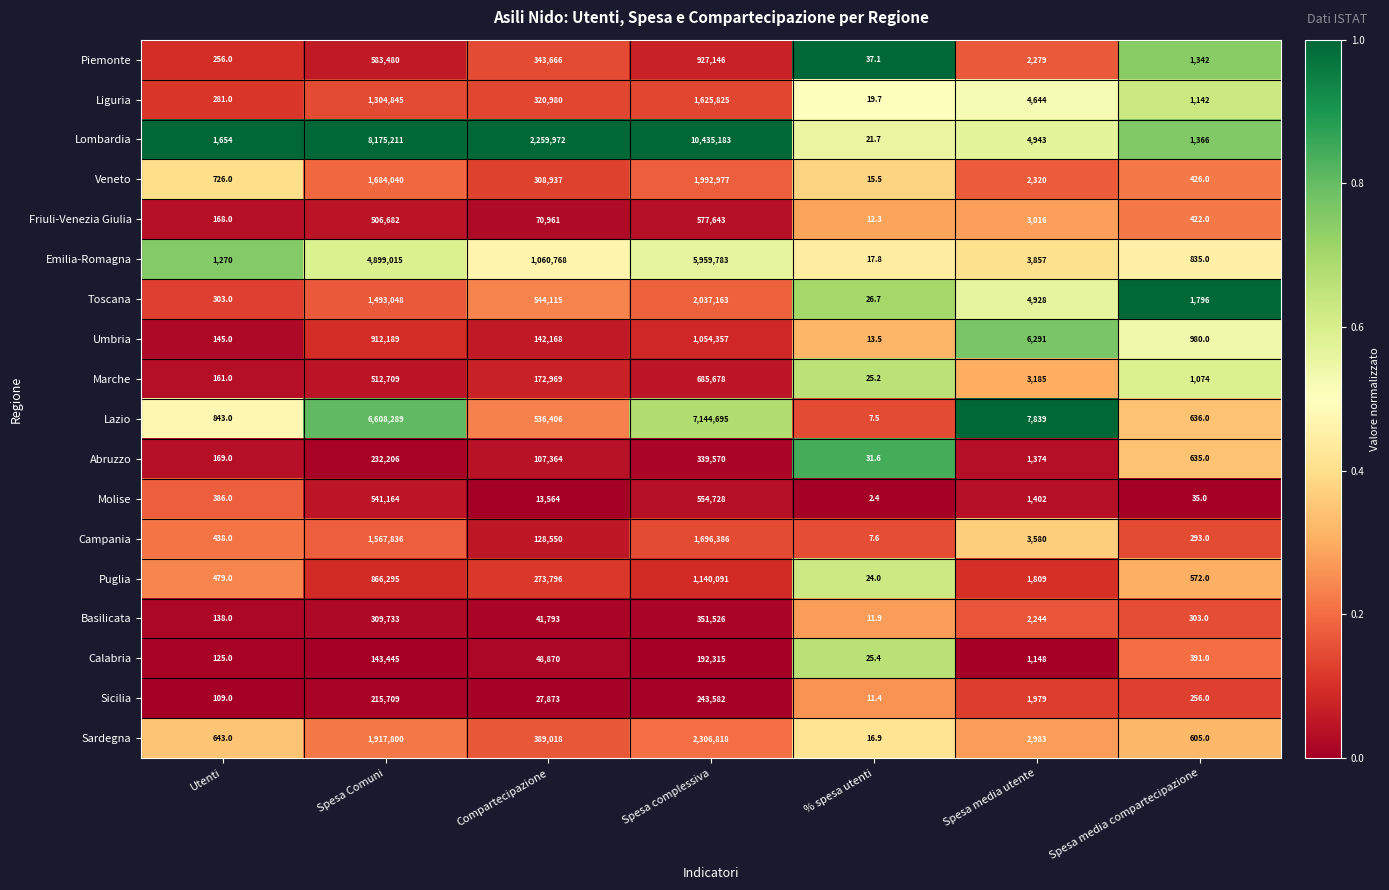

Where is Friuli-Venezia Giulia nearest to the value 288827?

Spesa Comuni